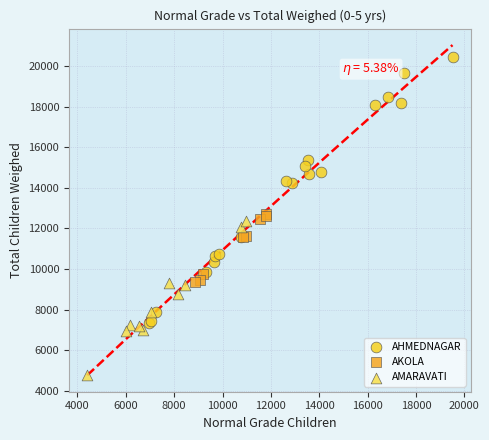

Which series has the widest spread of Y values?

AHMEDNAGAR